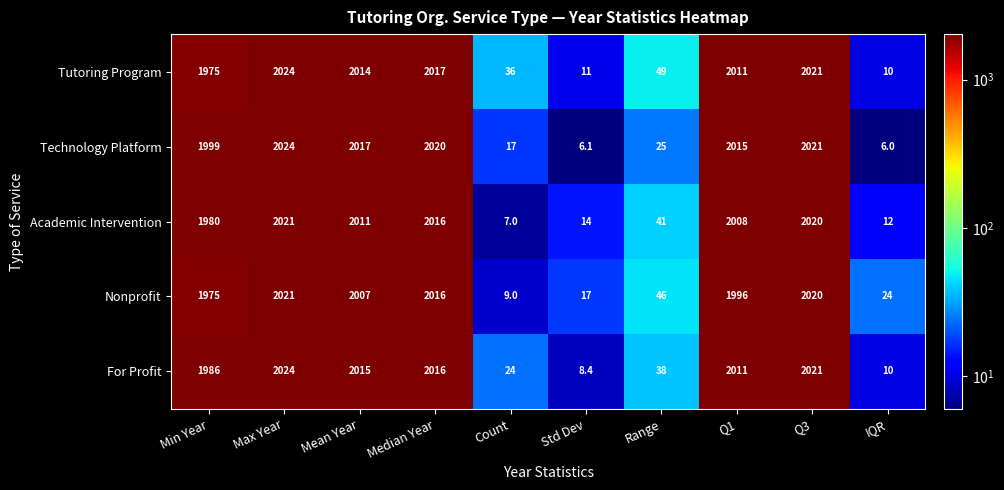

What is the difference between the second highest and minimum values in the Nonprofit series?

2011.0